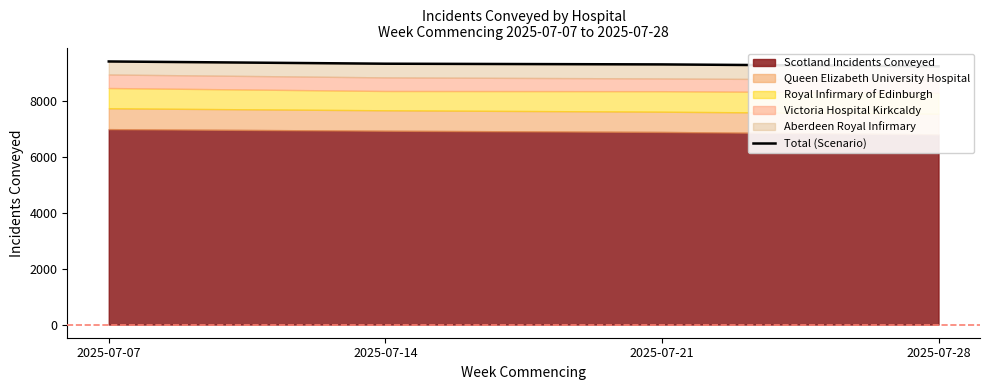

Rank the categories by value from lowest to highest.

2025-07-28, 2025-07-21, 2025-07-14, 2025-07-07